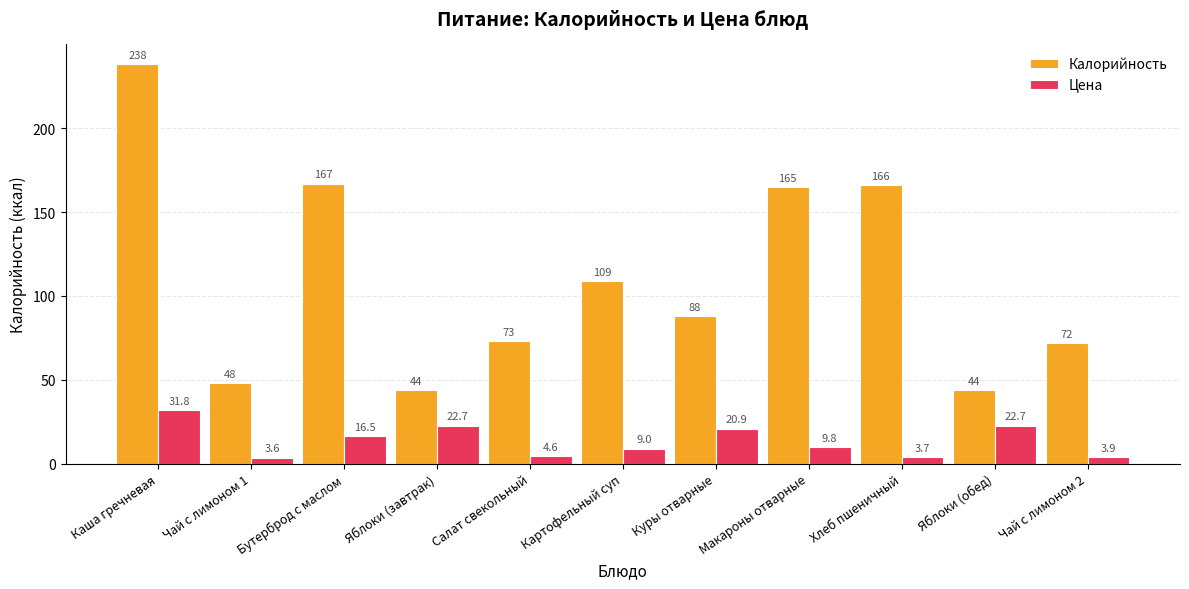

Reading right to left, what are all the values shown in this chart?

Калорийность: 72.0	44.0	166.0	165.0	88.0	109.0	73.0	44.0	167.0	48.0	238.0
Цена: 3.9	22.7	3.7	9.8	20.9	9.0	4.6	22.7	16.5	3.6	31.8